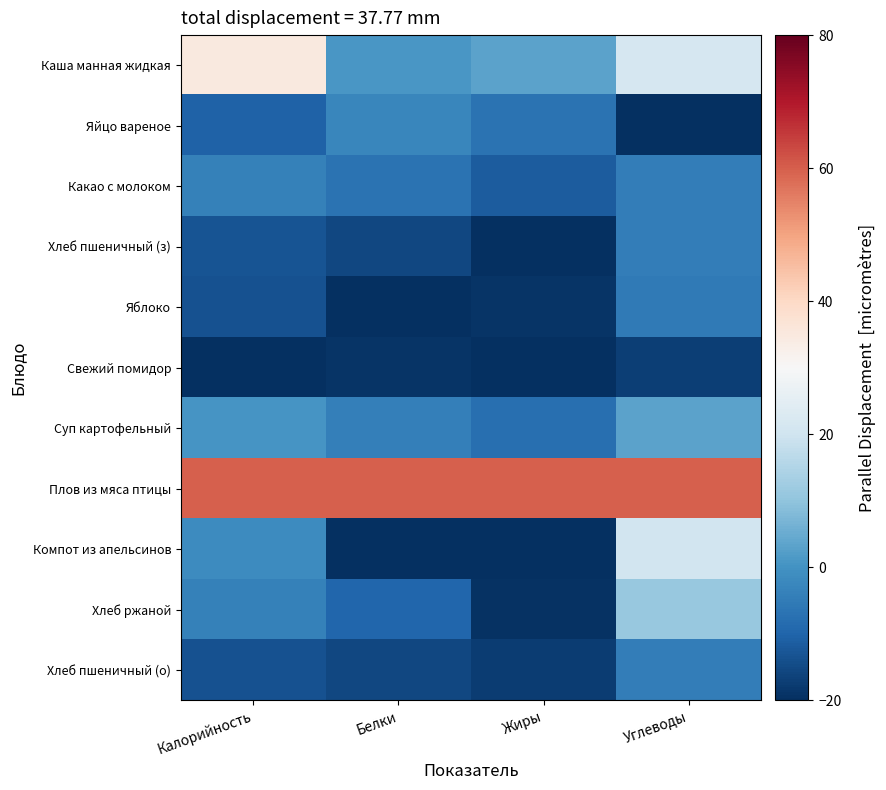

Count the number of data series in this chart.

11